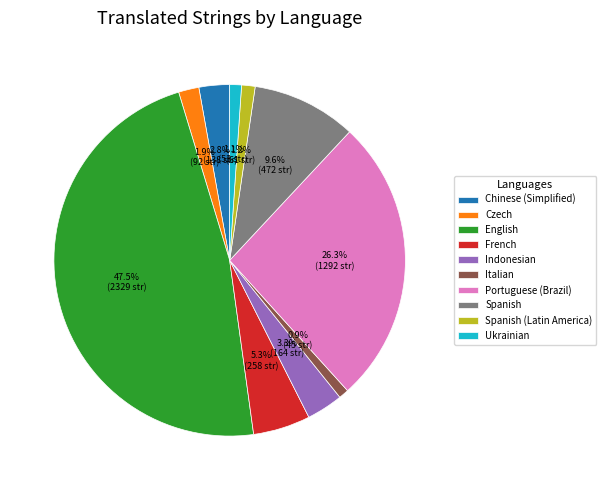

To the nearest percent, what portion does Indonesian represent?

3%